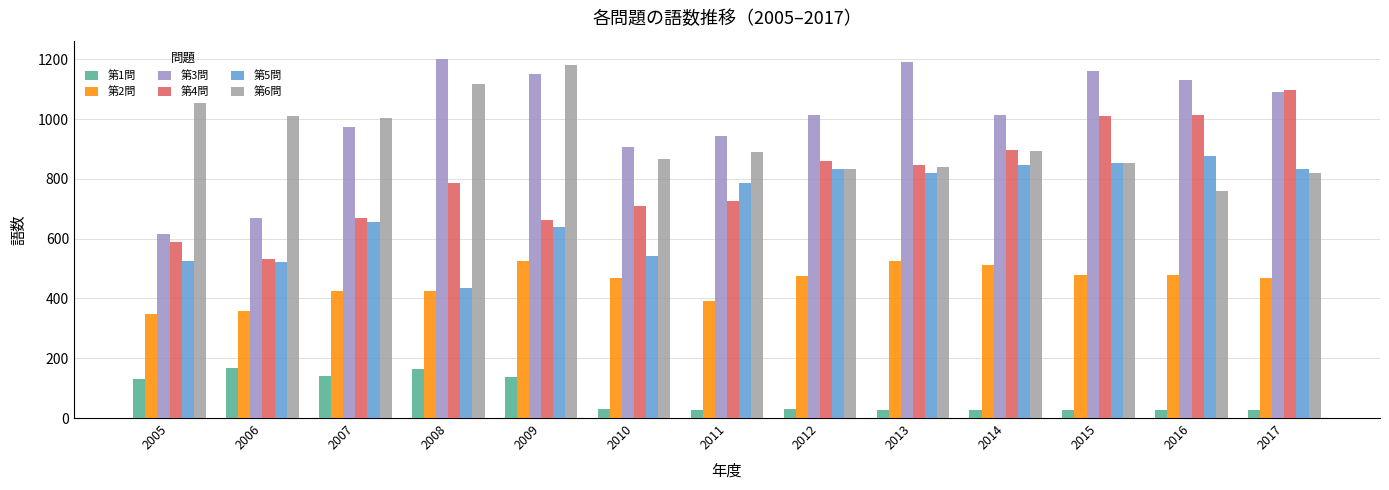

The value of 第6問 at 2017 is 821. True or false?

True